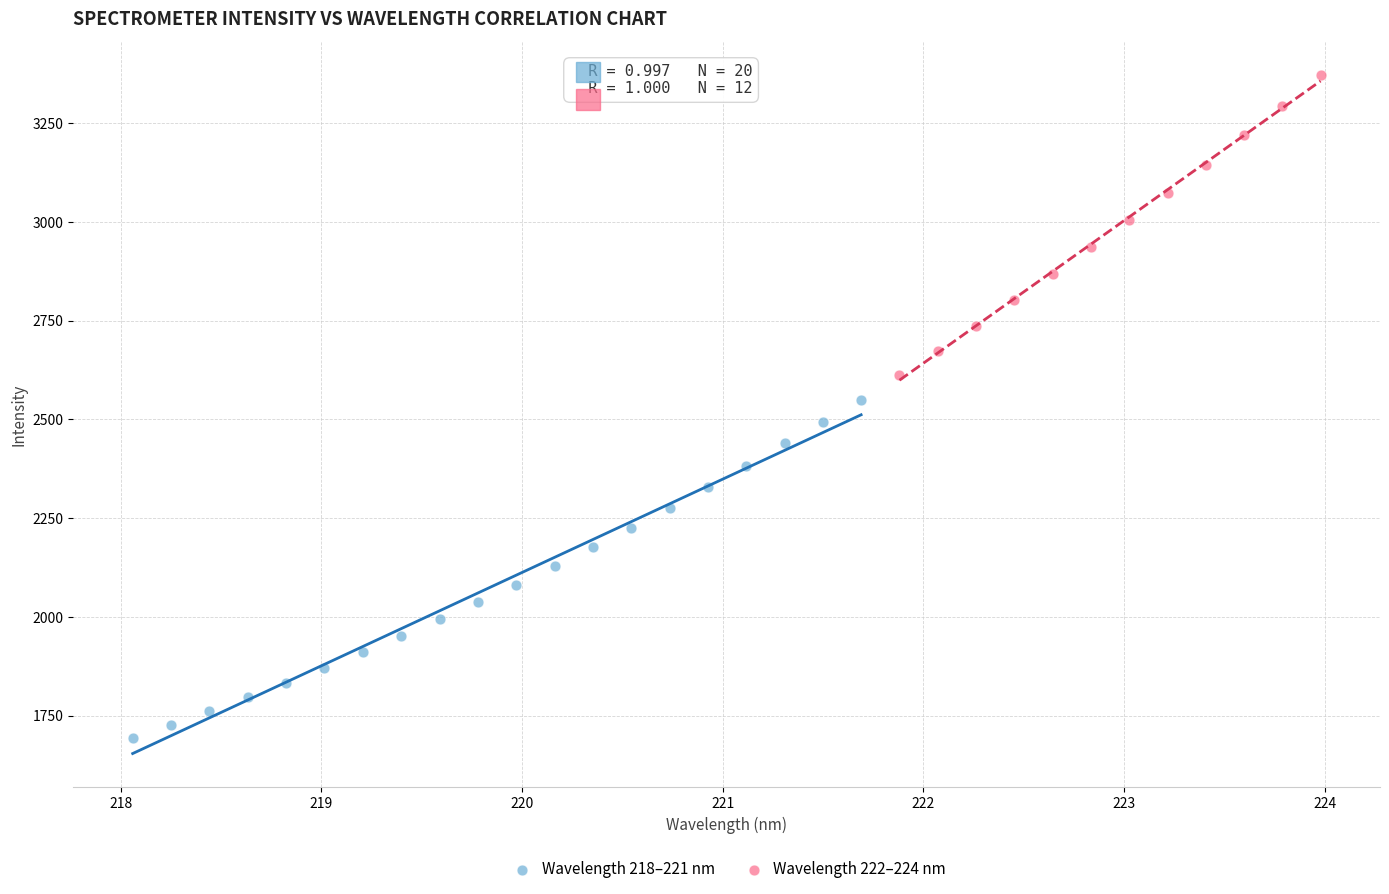

Which series has the widest spread of Y values?

Wavelength 218–221 nm